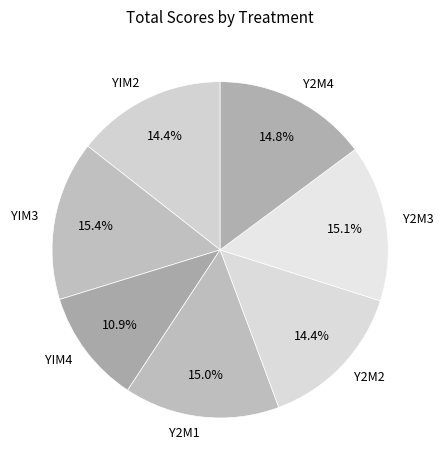

To the nearest percent, what percentage of the pie is YIM2?

14%